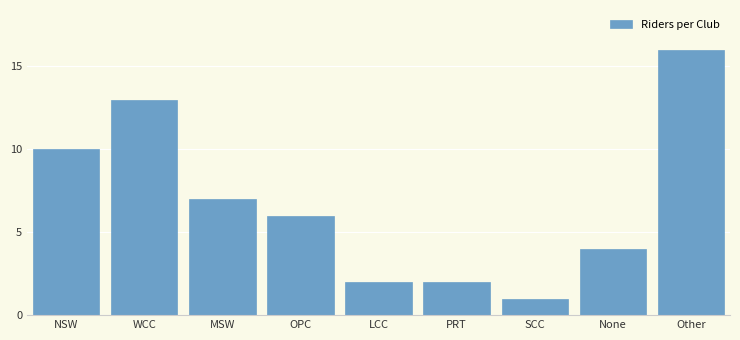

Reading left to right, what are all the values shown in this chart?

10	13	7	6	2	2	1	4	16